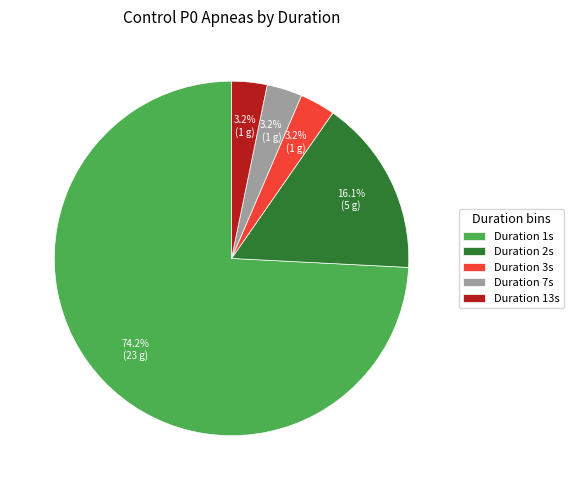

Which has a higher value, Duration 3s or Duration 2s?

Duration 2s